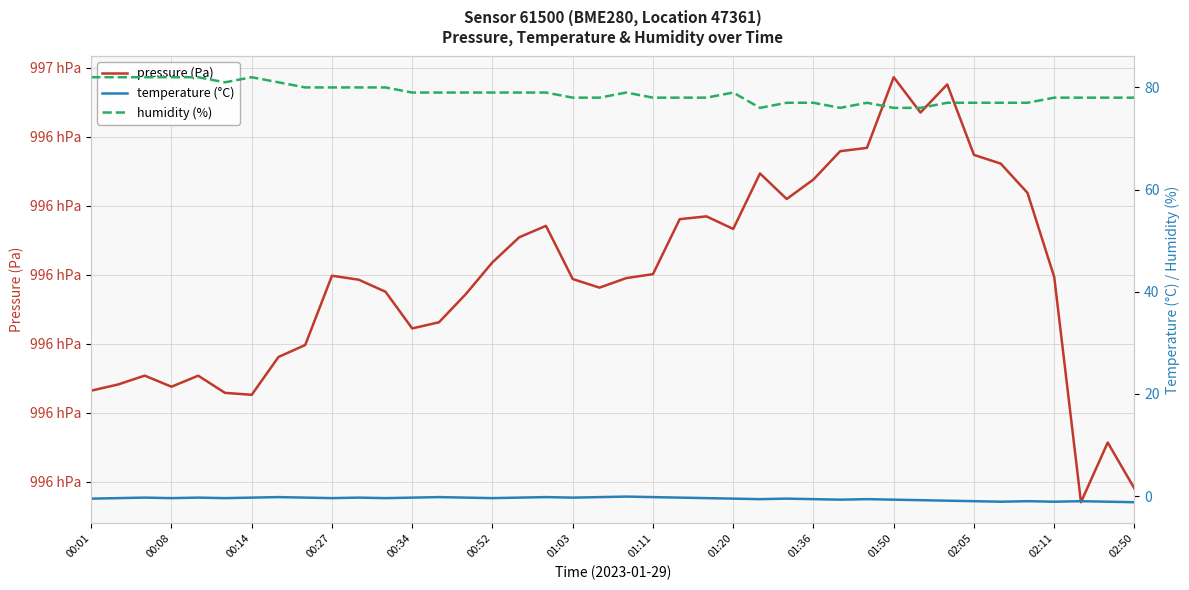

List the series in order of their peak value, highest first.

pressure (Pa), humidity (%), temperature (°C)